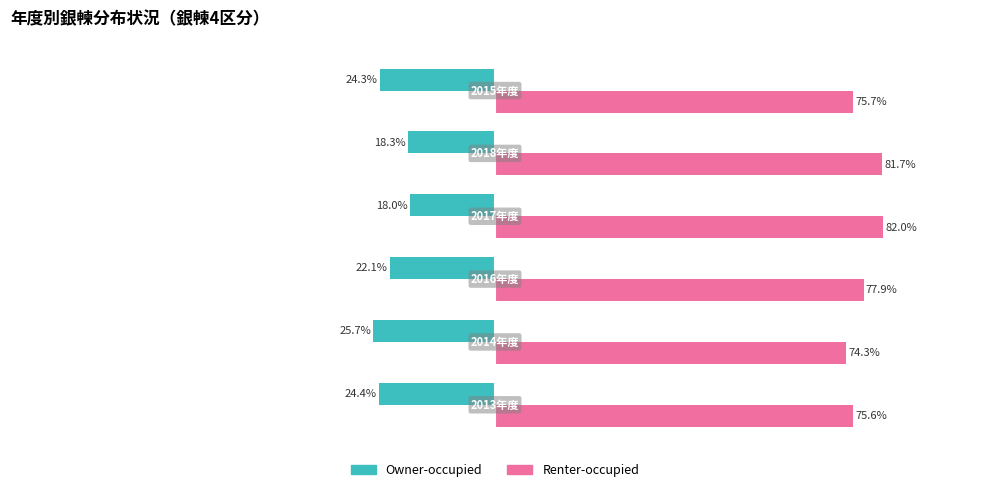

Rank the series by their maximum value, from highest to lowest.

Renter-occupied, Owner-occupied